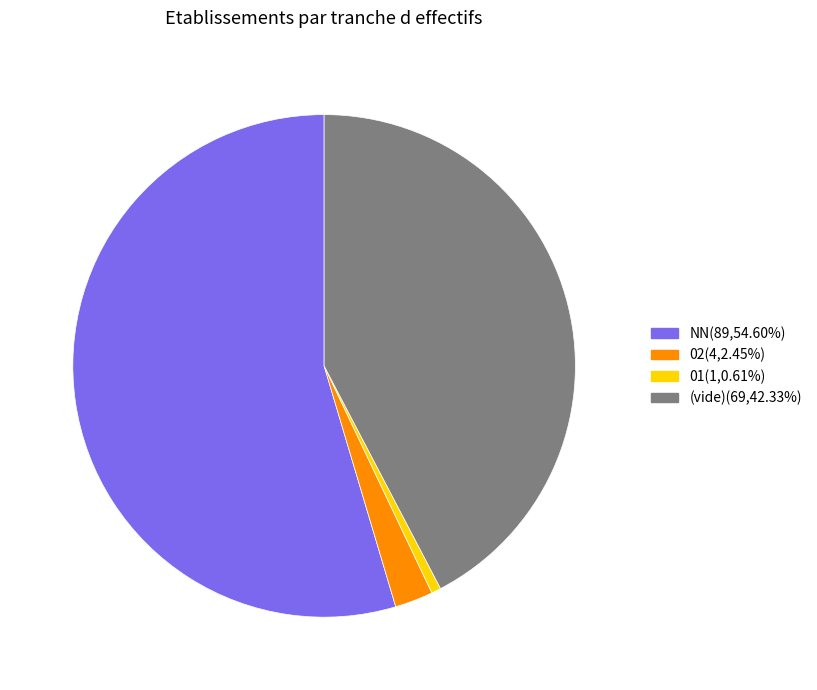

Does NN(89,54.60%) account for over 50% of the chart?

Yes